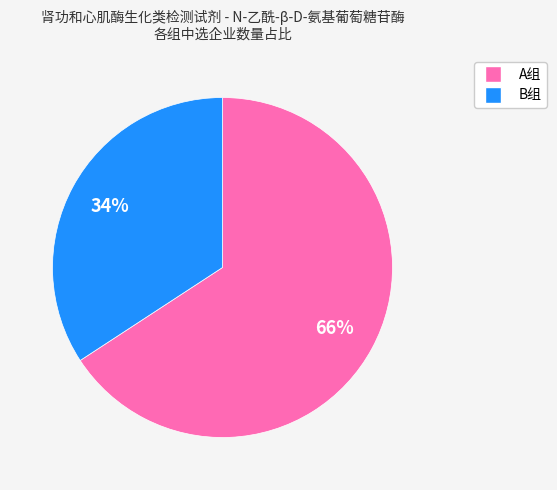

Approximately how many times larger is the value at B组 compared to A组?

0.5